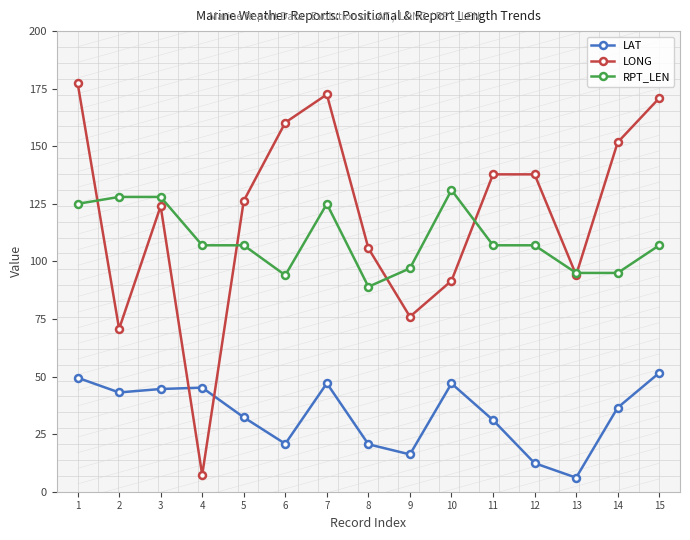

What is the value of the RPT_LEN point at the 7th from the left?

125.0